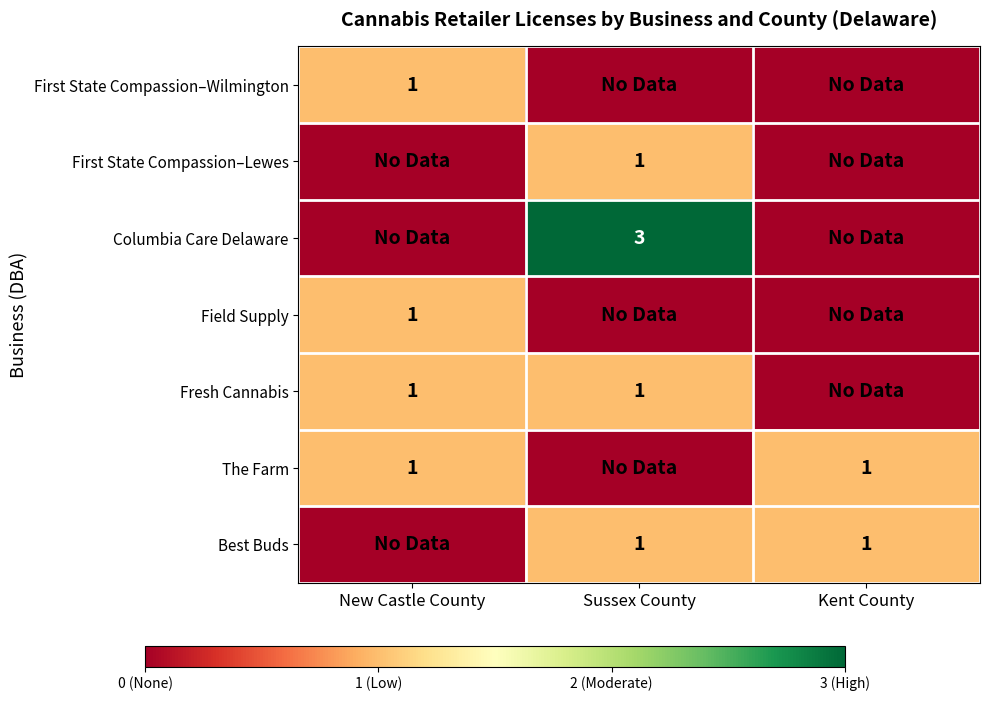

Which category has the highest value across all series?

Sussex County